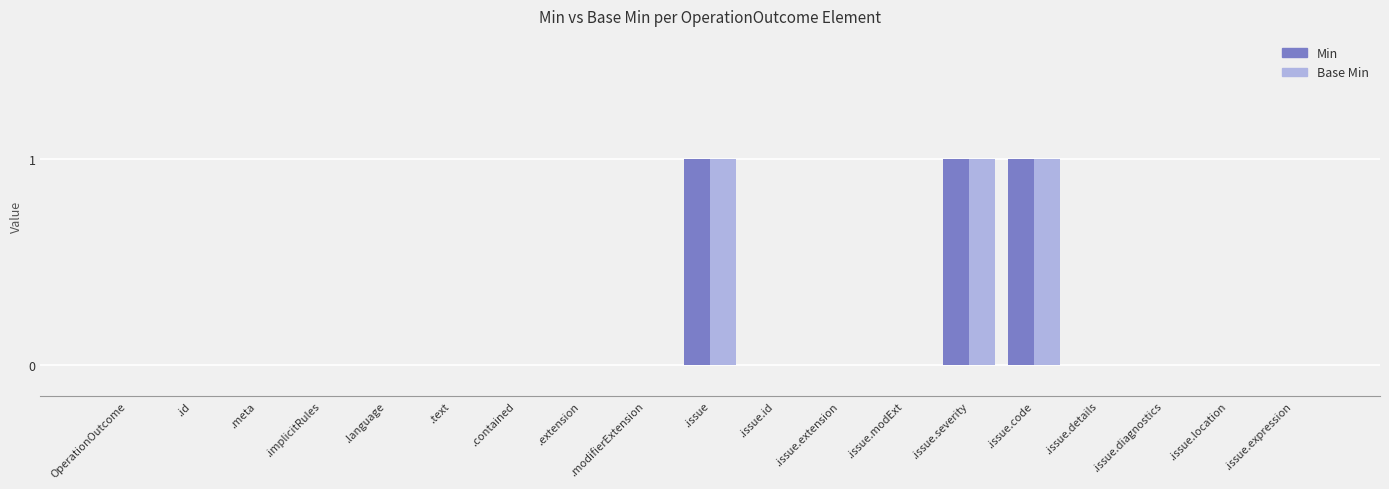

Is the value of Min at .issue greater than the value of Base Min at .meta?

Yes